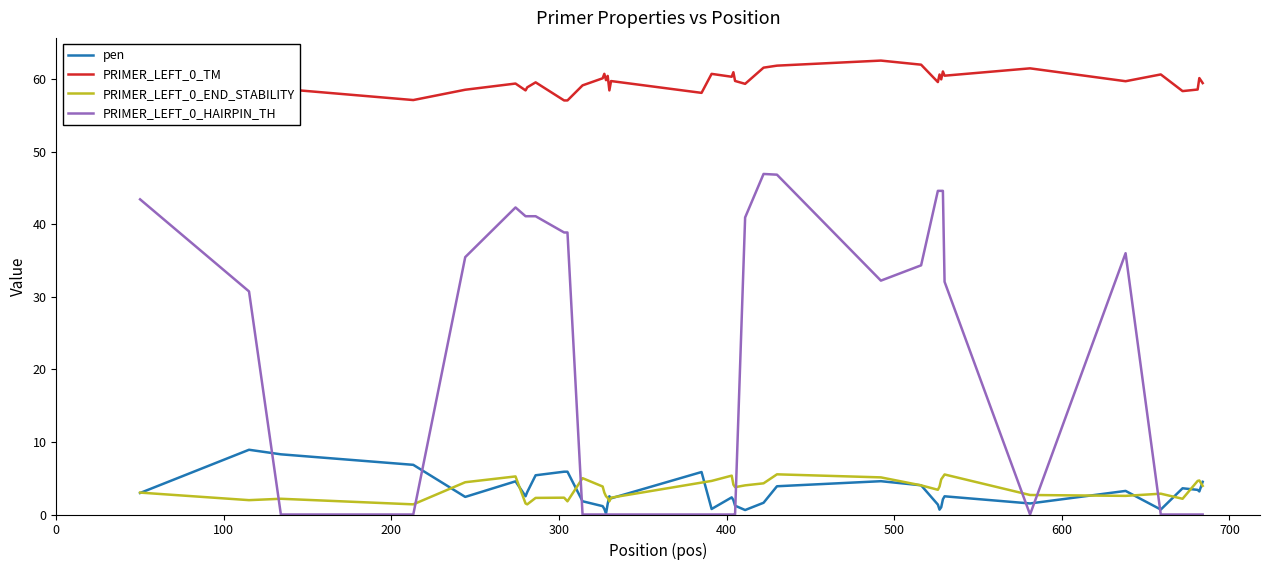

Which series has the widest spread of values?

PRIMER_LEFT_0_HAIRPIN_TH